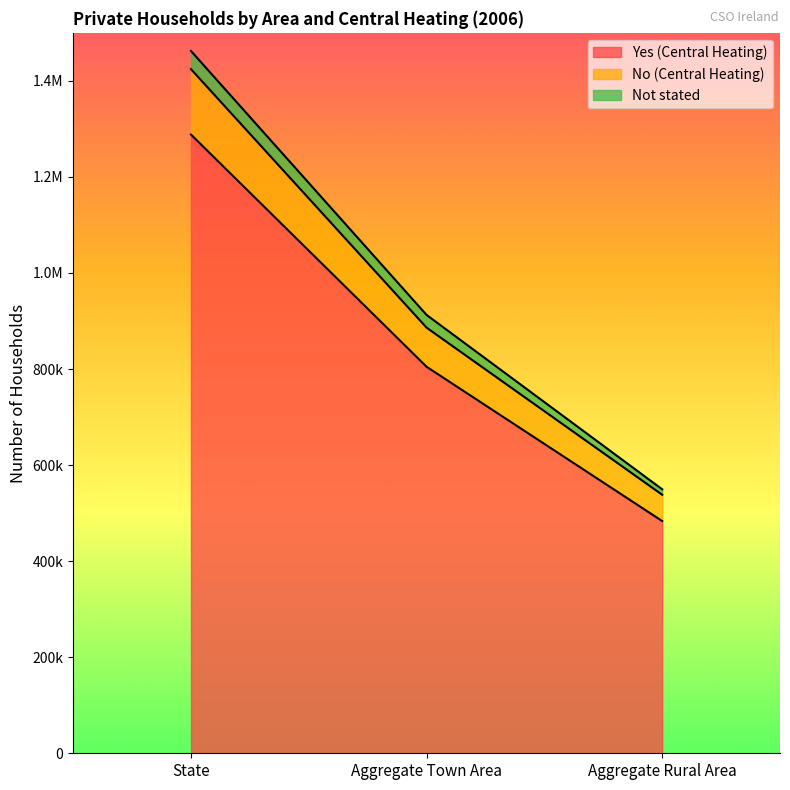

Count the No (Central Heating) values in the range 538258 to 1424416.

3